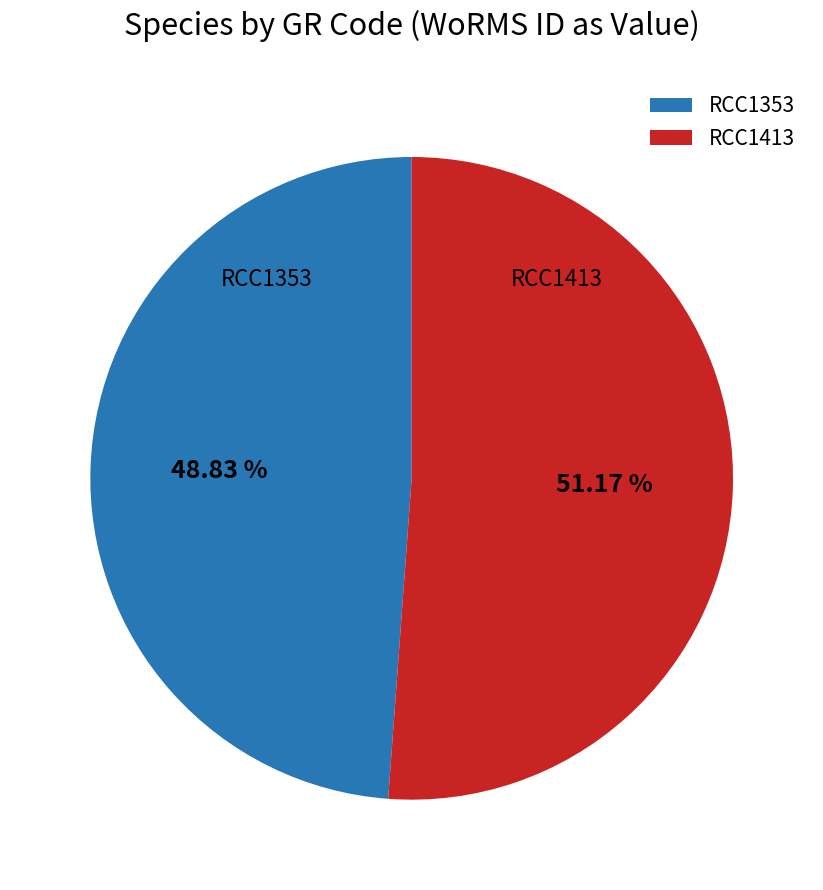

To the nearest percent, what is the combined percentage of RCC1353 and RCC1413?

100%